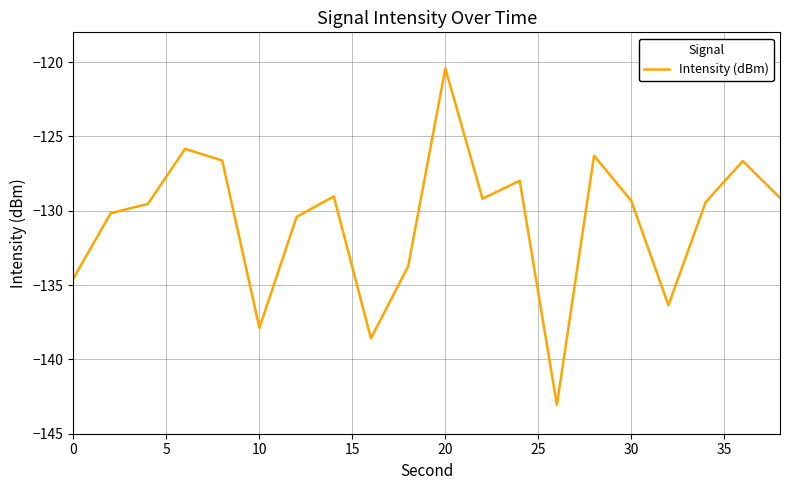

What is the sum of all values?

-2614.2